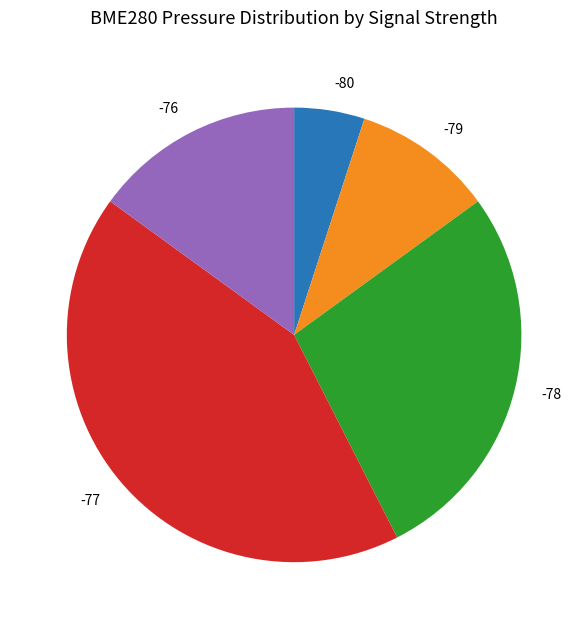

Which has a higher value, -80 or -79?

-79